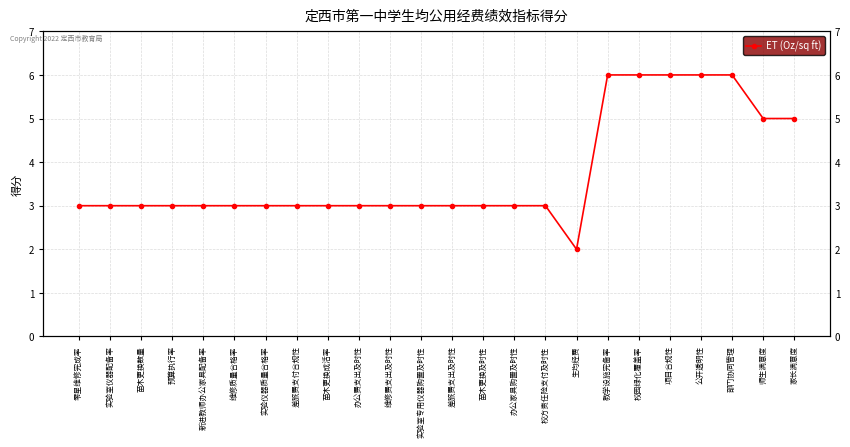

At which category does the data reach its first local valley?

生均经费